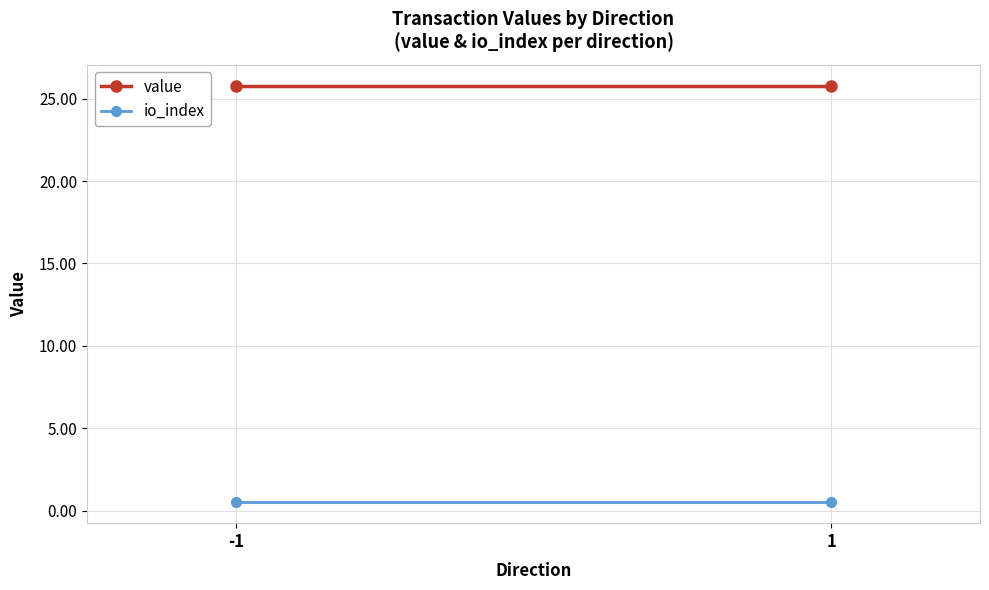

Rank the series by their maximum value, from lowest to highest.

io_index, value